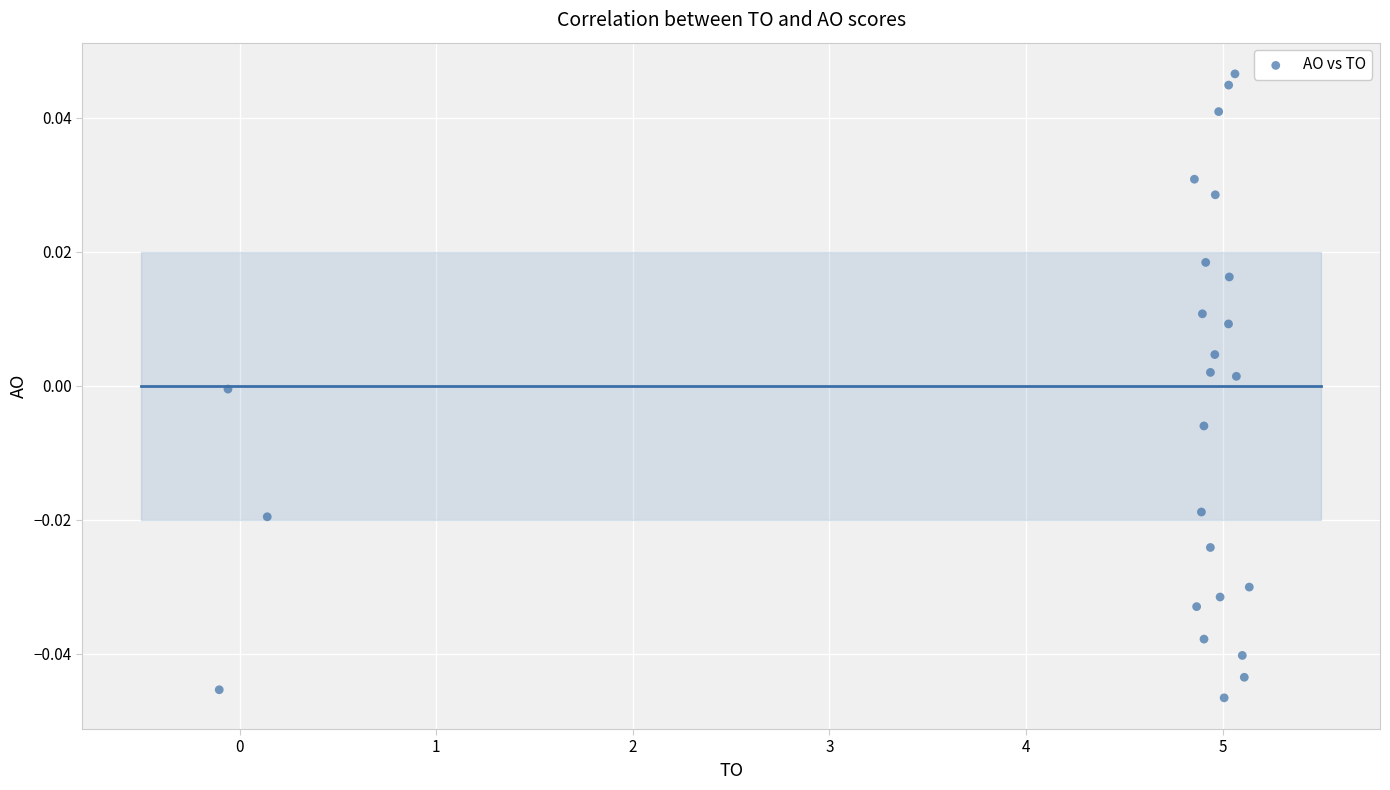

What is the range of X values (max minus min)?

5.2